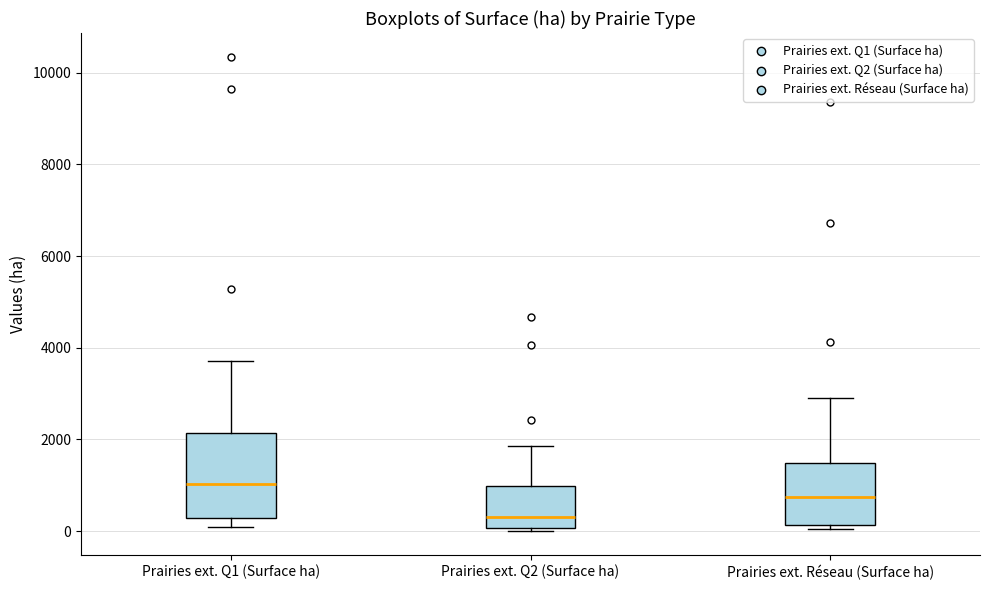

Reading left to right, transcribe this box plot: for each box, give where its median line is, the range the box spans, and where its two whiskers end, as read against the y-axis. The values are not printed on the chart, so give them approximately, as read against the axis.

Prairies ext. Q1 (Surface ha): median 1000, box 200 to 2200, whiskers 0 to 3800
Prairies ext. Q2 (Surface ha): median 200, box 0 to 1000, whiskers 0 (just below the box's lower edge) to 1800
Prairies ext. Réseau (Surface ha): median 800, box 200 to 1400, whiskers 0 to 3000